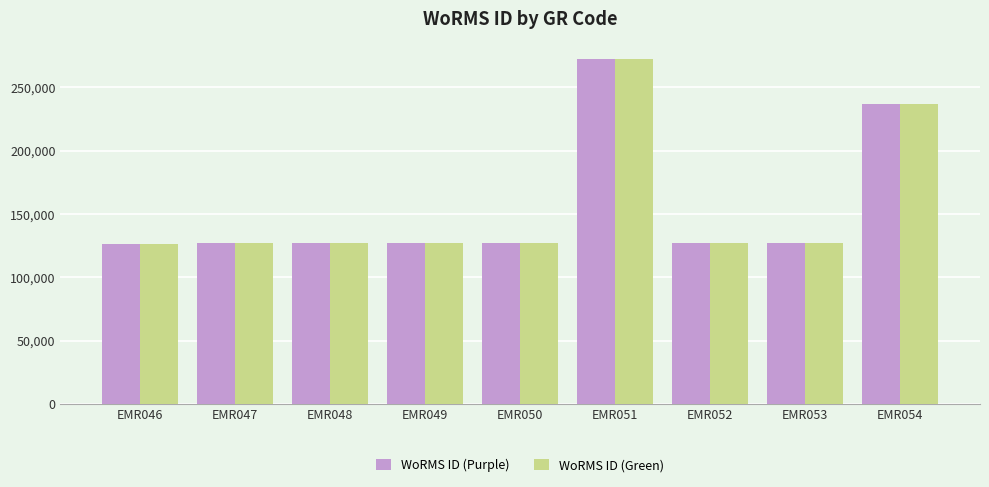

What is the total value across all series at EMR053?

254318